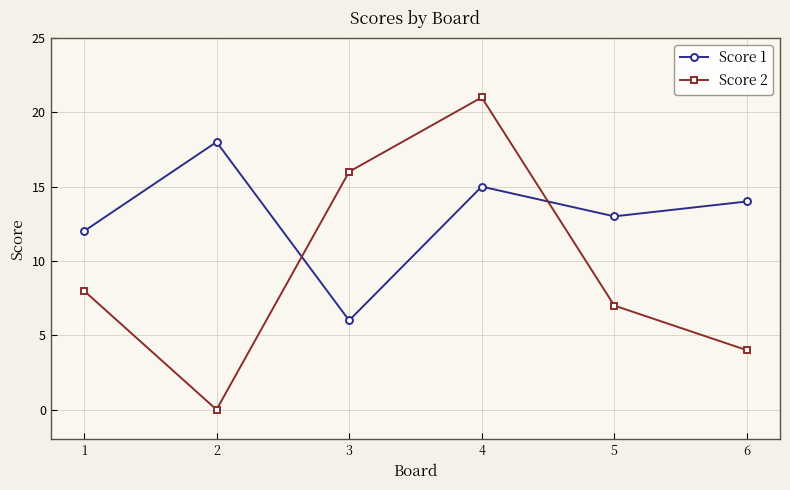

How many series are shown in this chart?

2